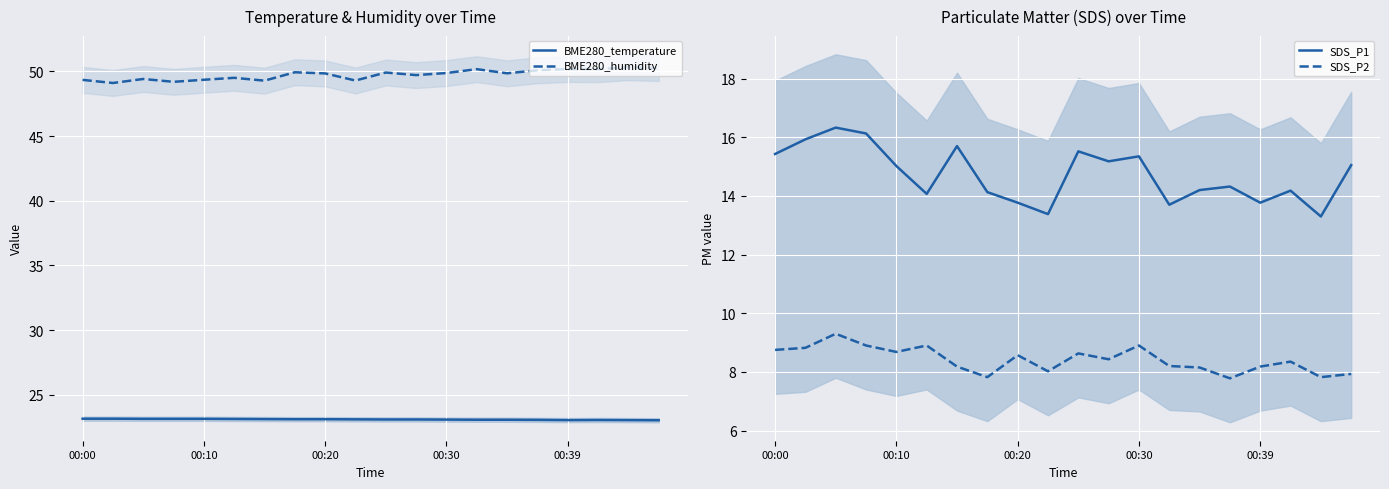

Reading right to left, extract all data points from this chart.

BME280_temperature: 23.0	23.0	23.0	23.0	23.1	23.1	23.1	23.1	23.1	23.1	23.1	23.1	23.1	23.1	23.1	23.1	23.1	23.1	23.1	23.1
BME280_humidity: 50.3	50.3	50.2	50.2	50.1	49.9	50.2	49.9	49.7	49.9	49.3	49.9	49.9	49.3	49.5	49.4	49.2	49.4	49.1	49.4
SDS_P1: 15.1	13.3	14.2	13.8	14.3	14.2	13.7	15.3	15.2	15.5	13.4	13.8	14.1	15.7	14.1	15.0	16.1	16.3	15.9	15.4
SDS_P2: 7.9	7.8	8.3	8.2	7.8	8.2	8.2	8.9	8.4	8.6	8.0	8.6	7.8	8.2	8.9	8.7	8.9	9.3	8.8	8.8